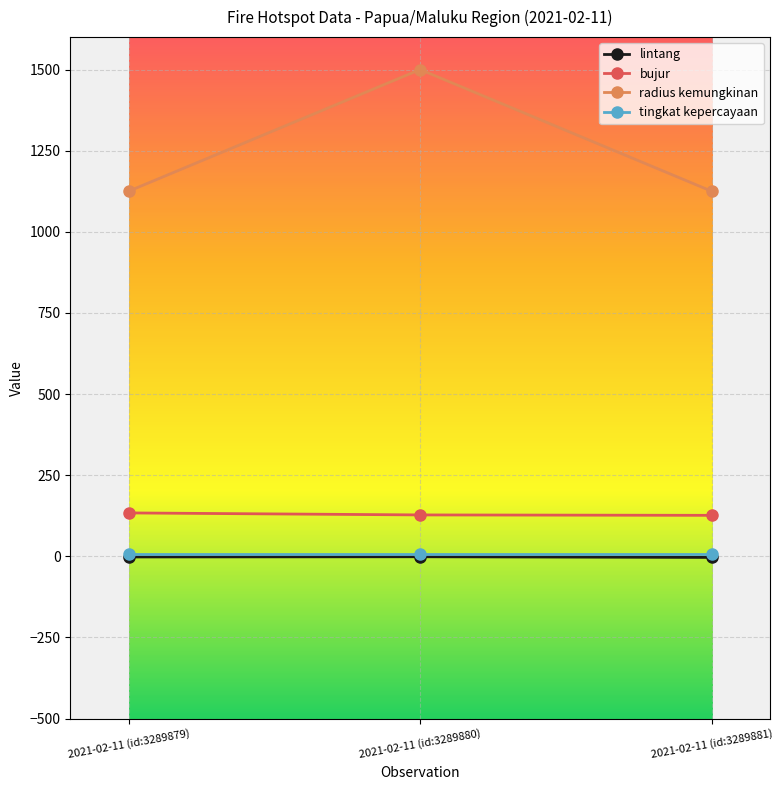

What is the approximate value of radius kemungkinan at 2021-02-11 (id:3289879)?

1125.0